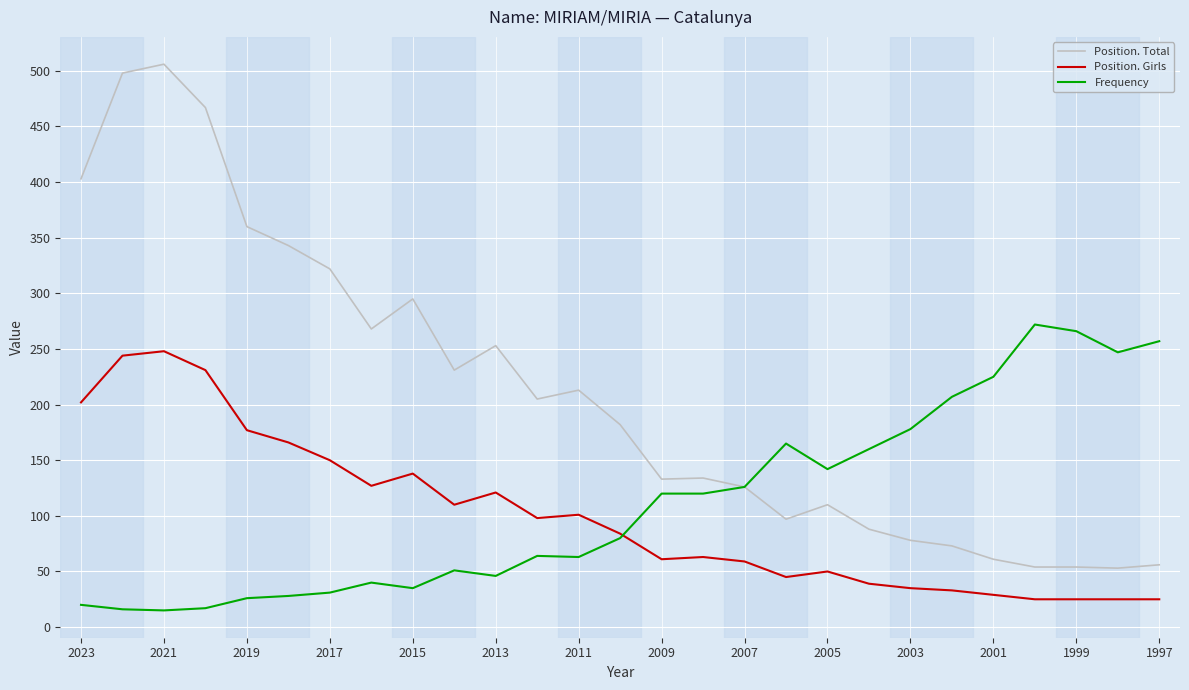

True or false: Position. Total and Position. Girls cross at least once.

False